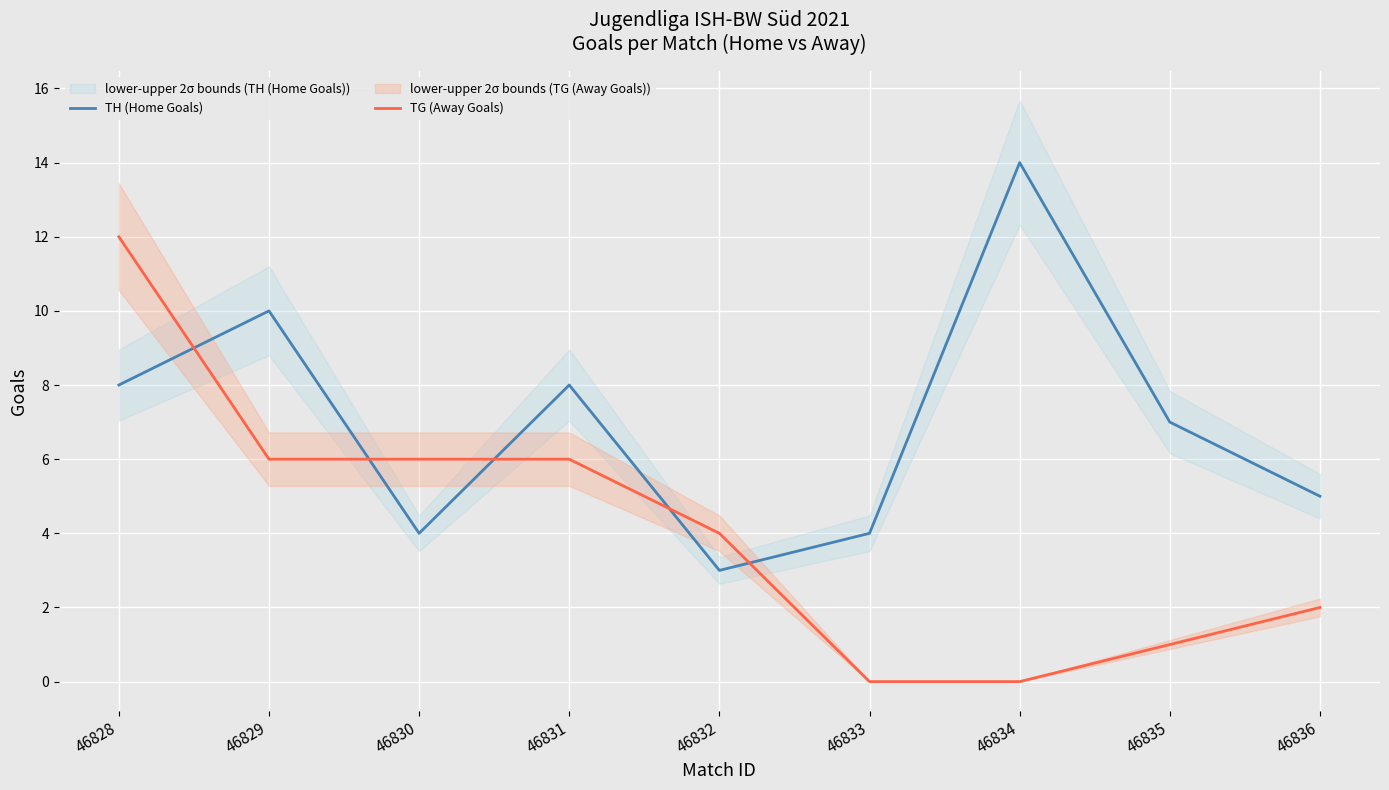

What is the difference between the highest and lowest values at 46832?

1